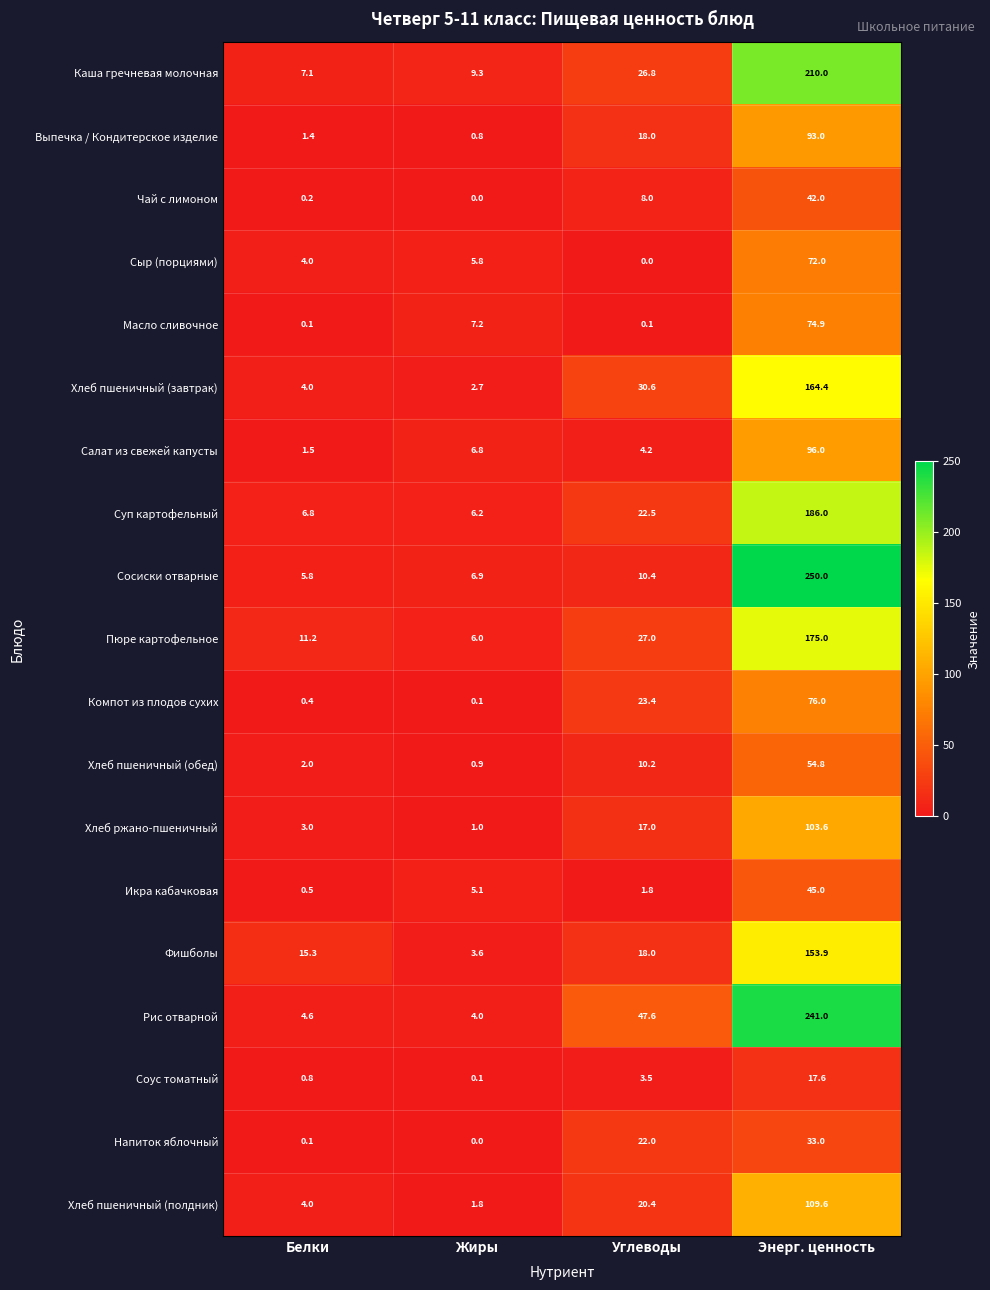

What is the maximum value shown in the chart?

250.0